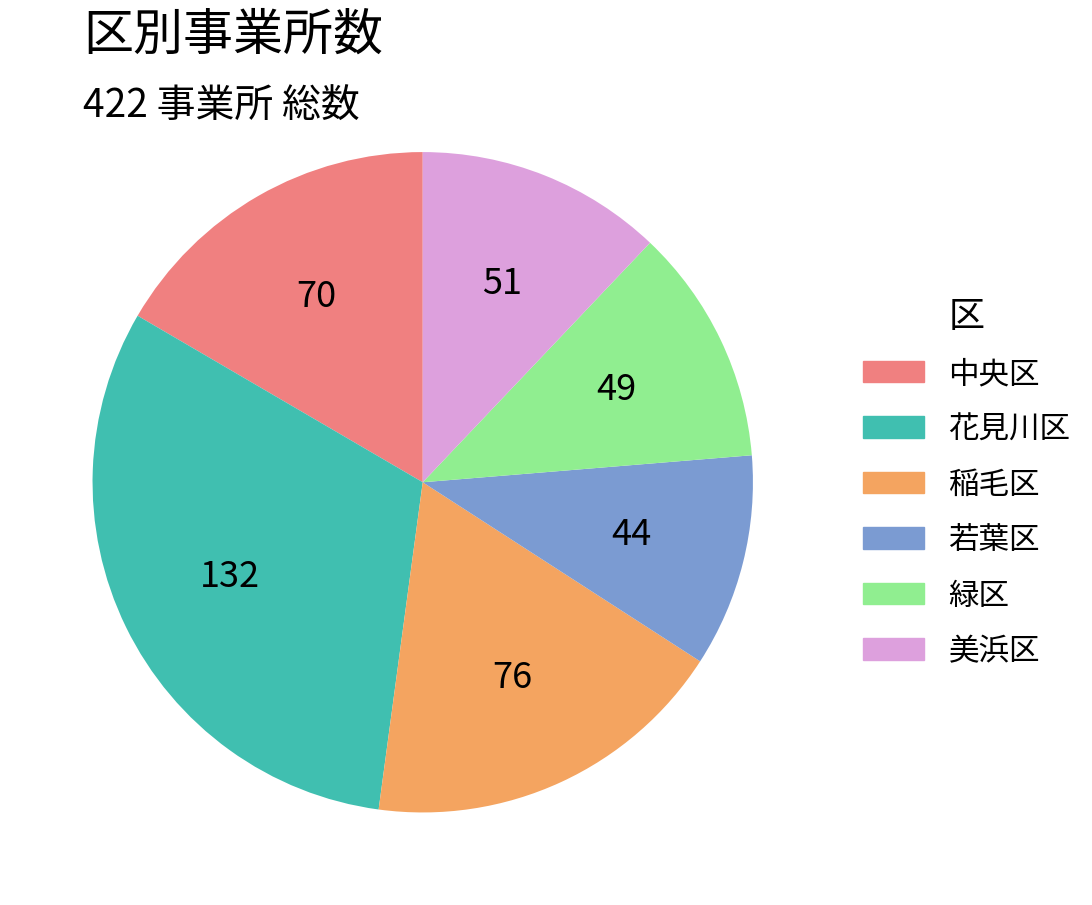

Is there a majority slice in this chart?

No